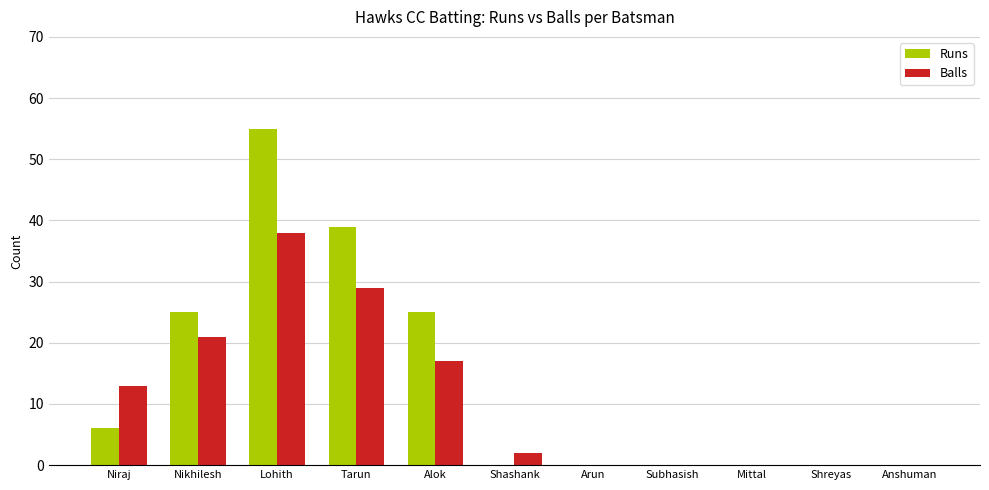

Between Lohith and Shashank, which series saw the biggest shift?

Runs